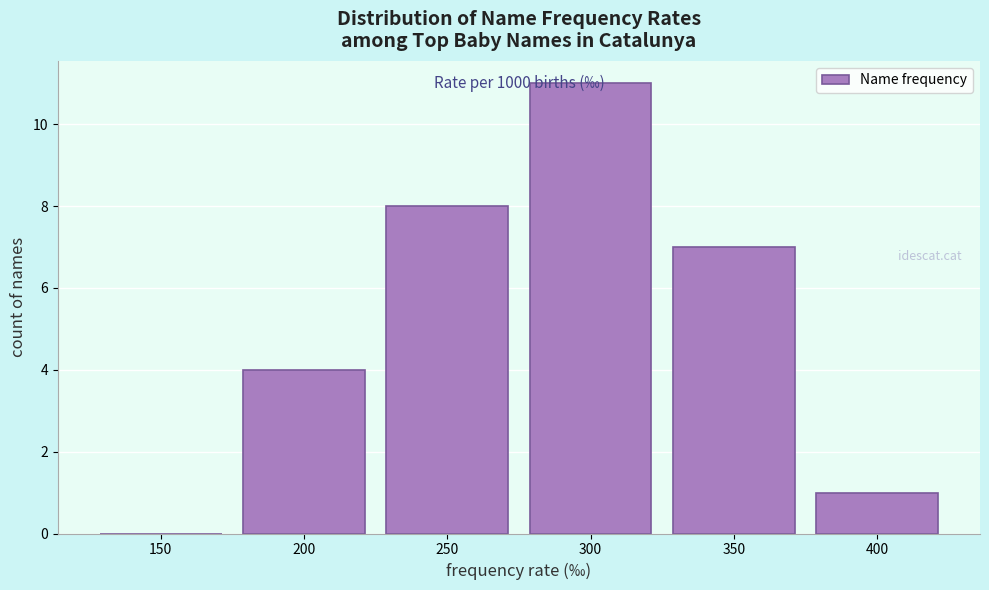

Which category has the highest value across all series?

300